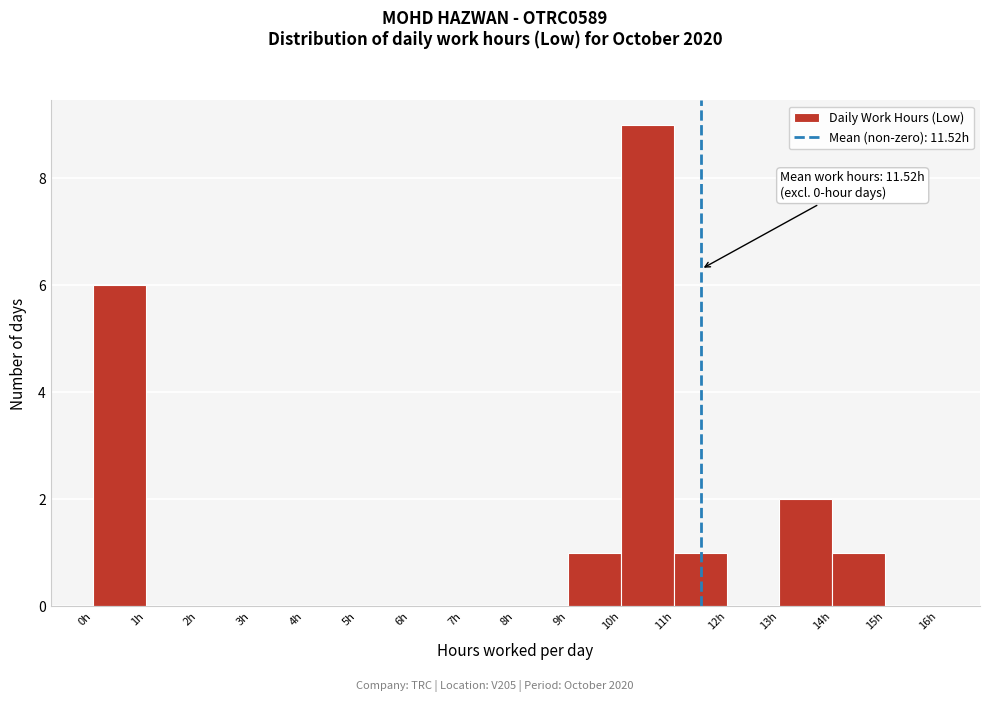

Over which range of the x-axis is the bar tallest?

10 to 11